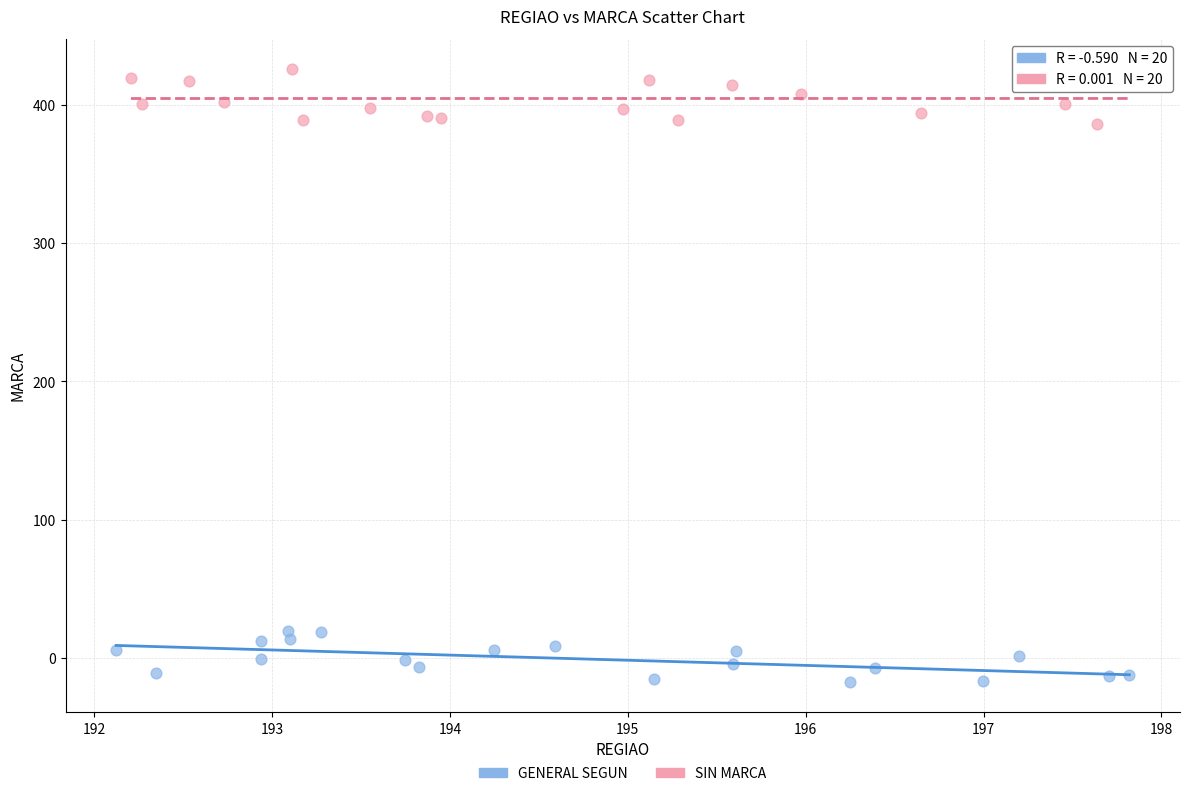

Which series contains the lowest Y value?

GENERAL SEGUN